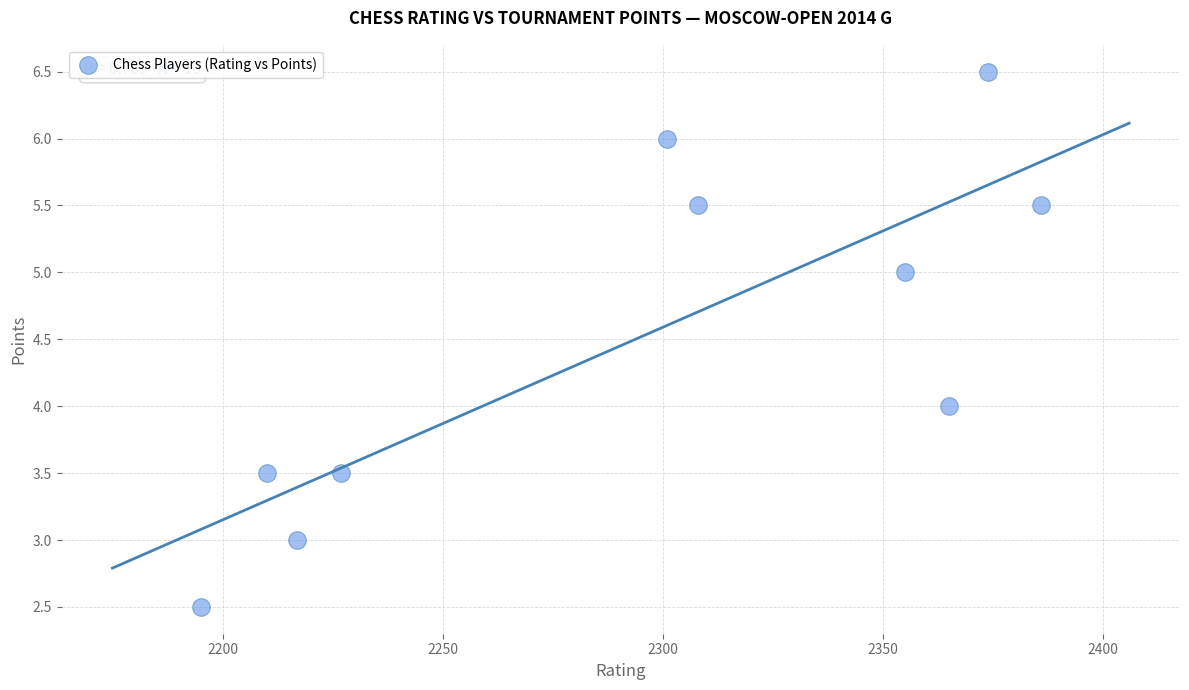

What is the average Y value?

4.5